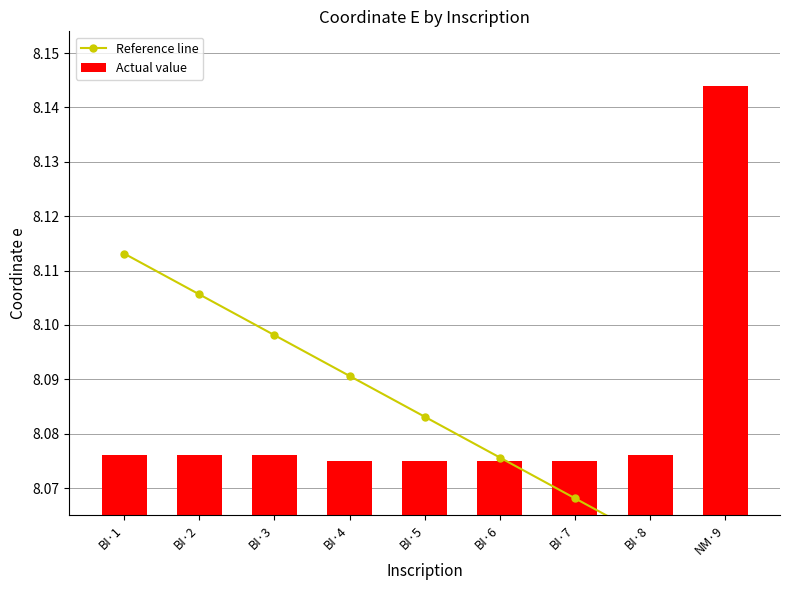

At which label is Reference line closest to 8?

NM·9